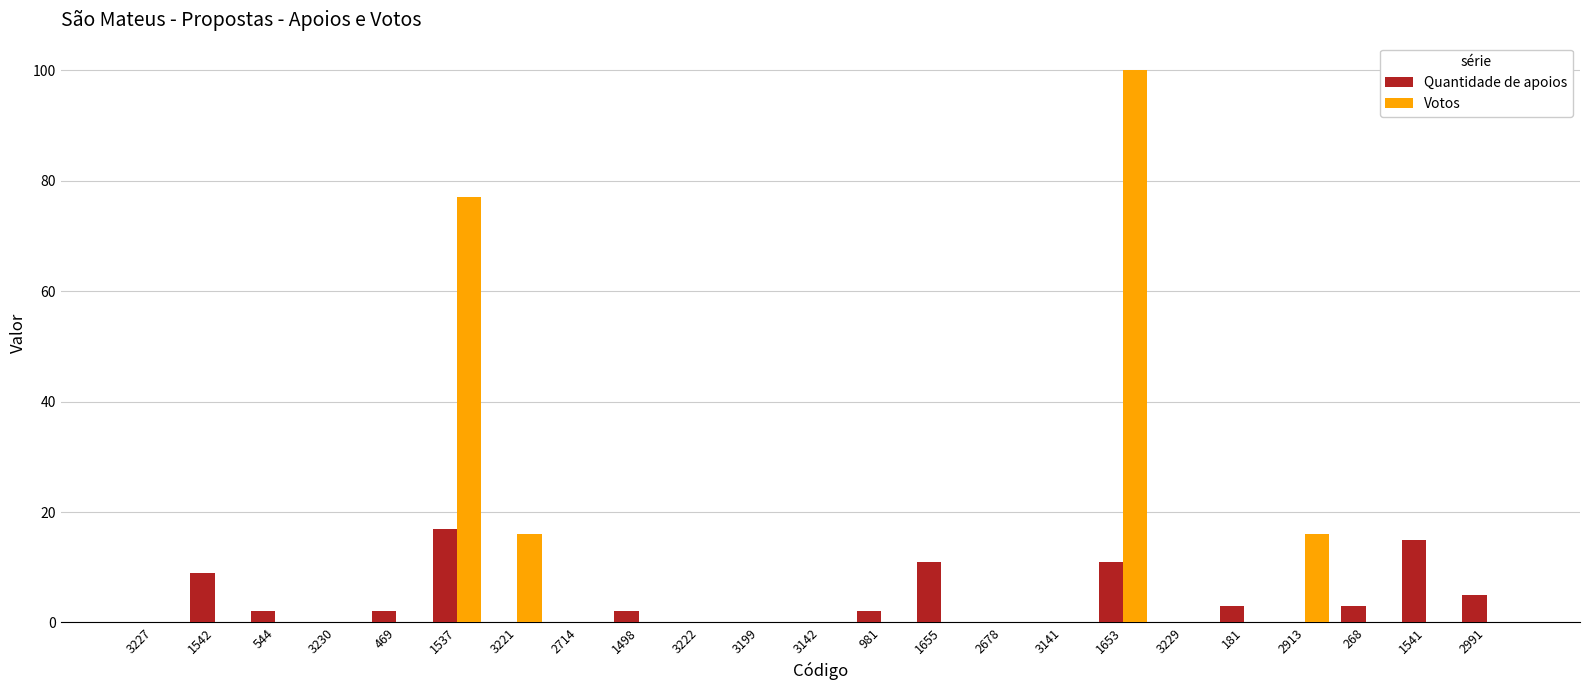

How many data points does each series have?

23